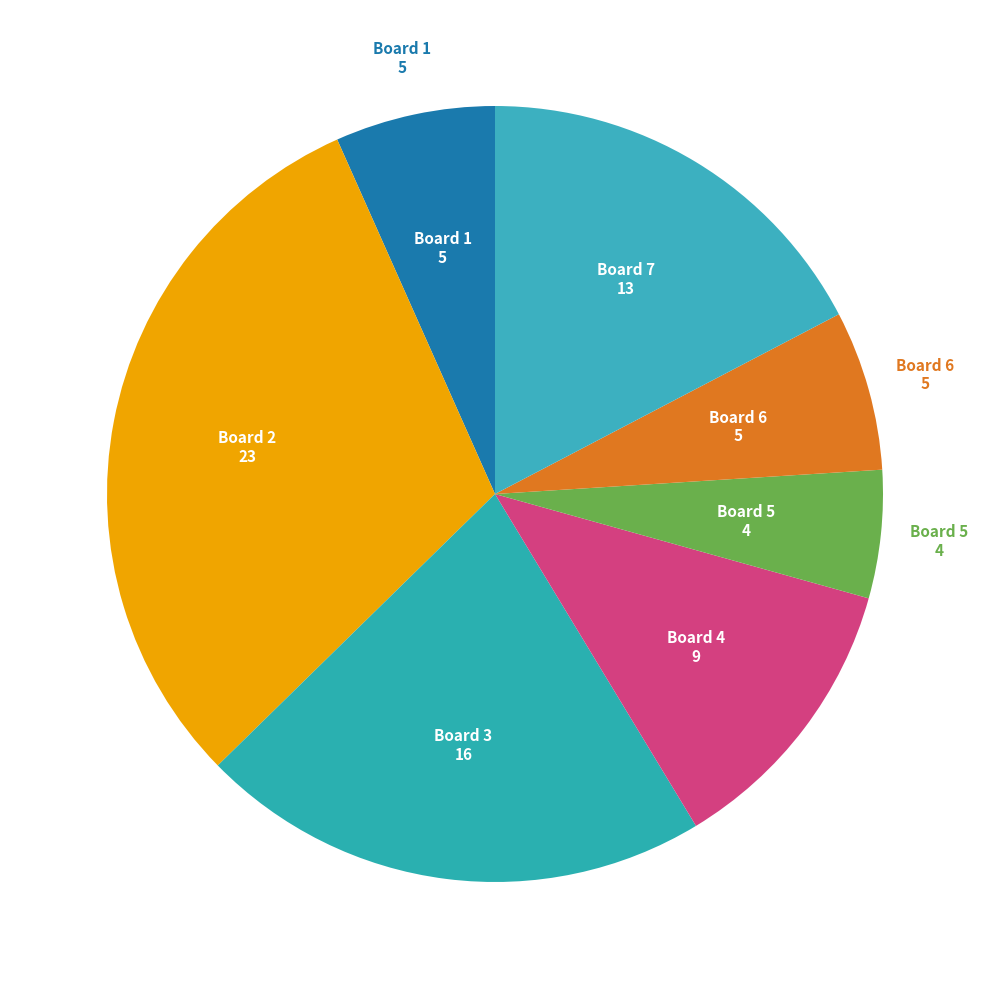

To the nearest percent, what is the difference between the largest and smallest slice percentages?

25%